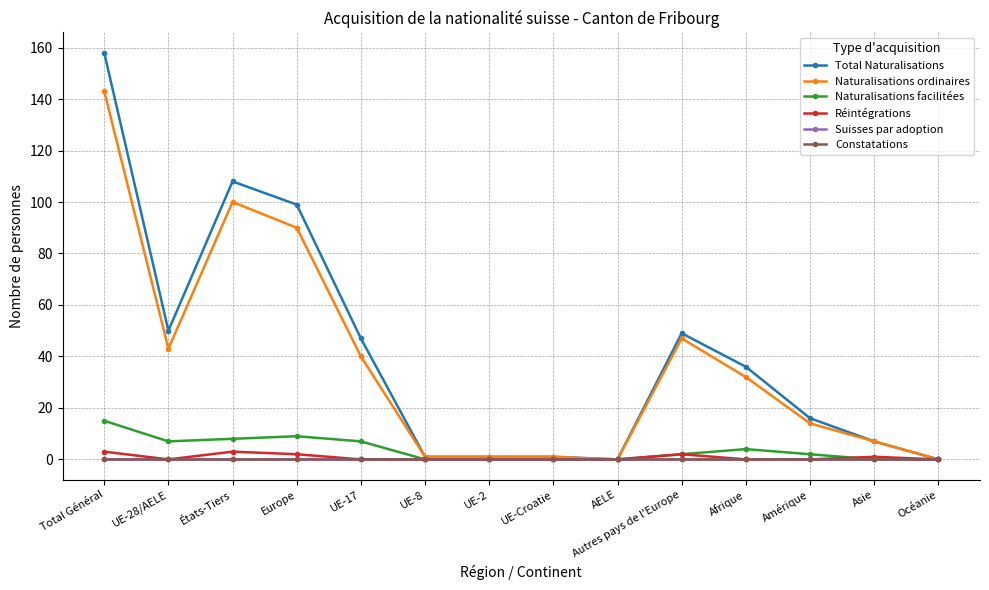

What is the total value across all series at UE-Croatie?

2